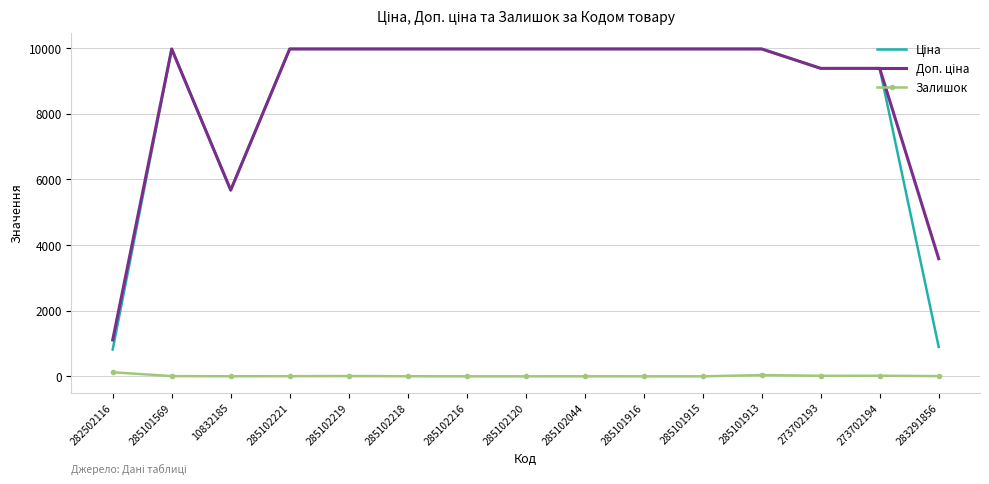

What is the spread (max minus min) of values at 285102221?

9970.0